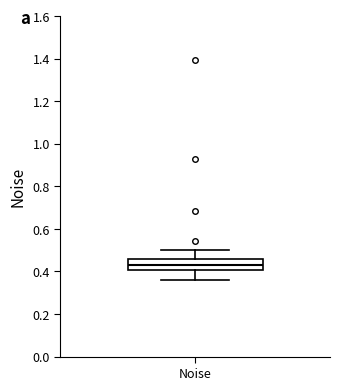

Where is the lower edge of the box for Noise on the y-axis? The values are not printed on the chart, so give them approximately, as read against the axis.

0.40